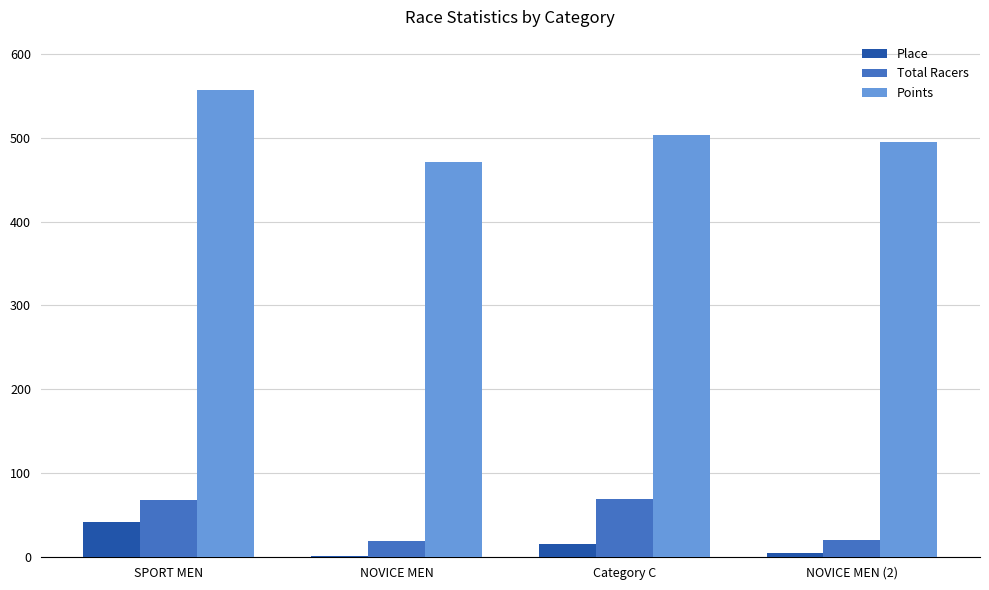

How many categories are shown in the chart?

4